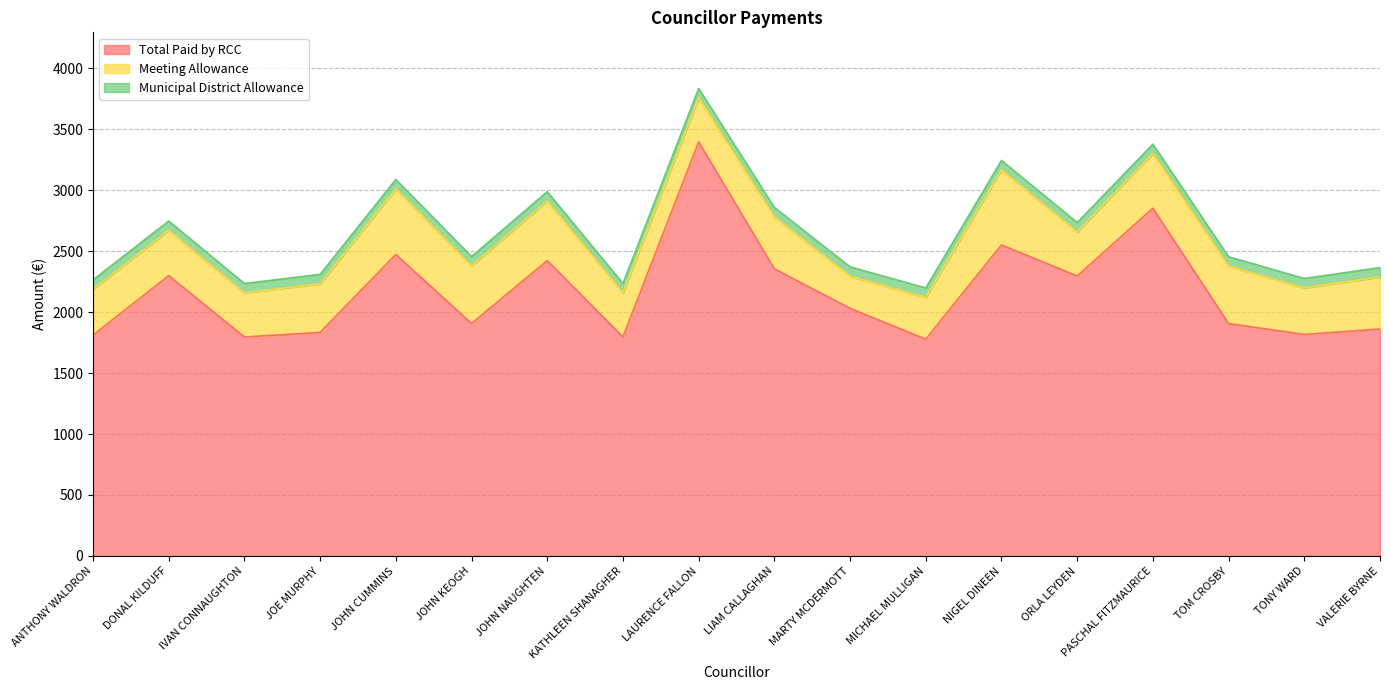

What is the minimum value shown in the chart?

76.9